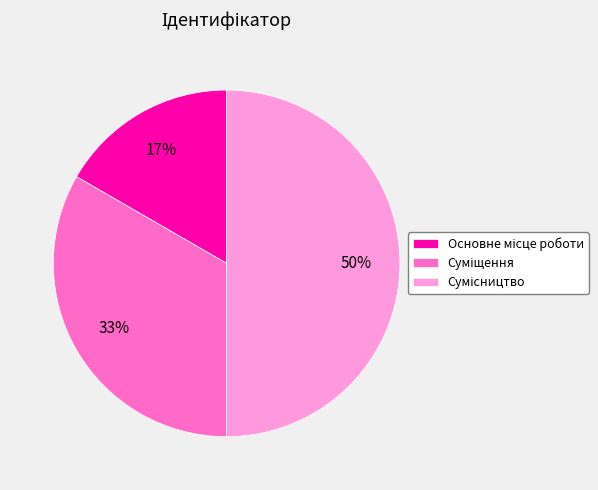

To the nearest percent, what is the average slice percentage?

33%